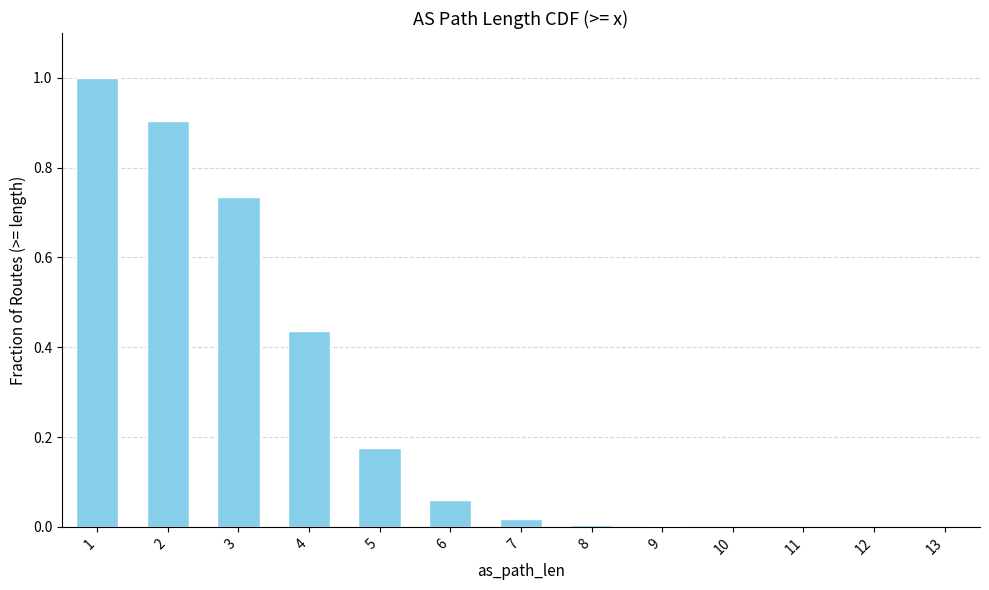

What is the sum of all values?

3.3